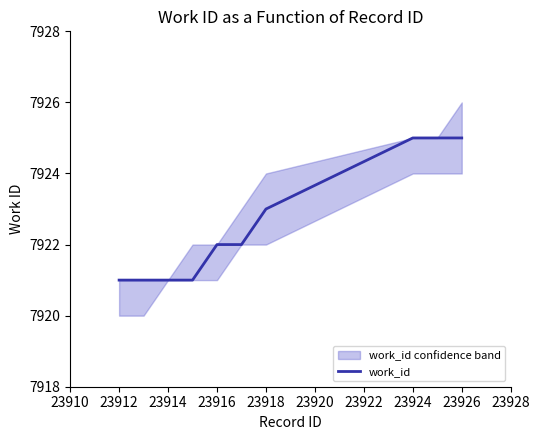

Is it true that work_id equals 11435 at 23912?

False